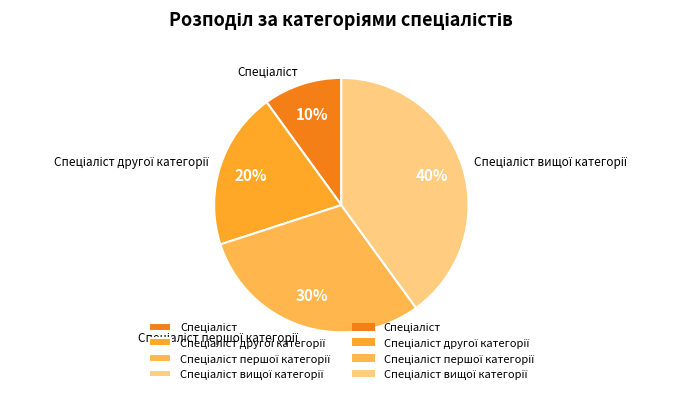

To the nearest percent, what is the average slice percentage?

25%